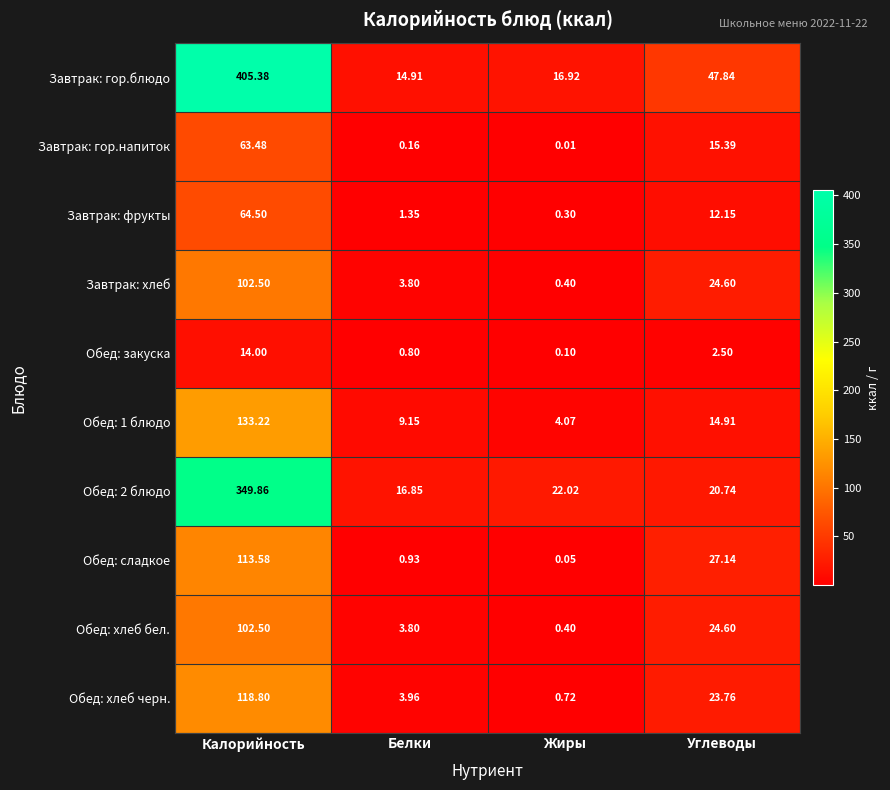

Which series has the largest total across all categories?

Завтрак: гор.блюдо